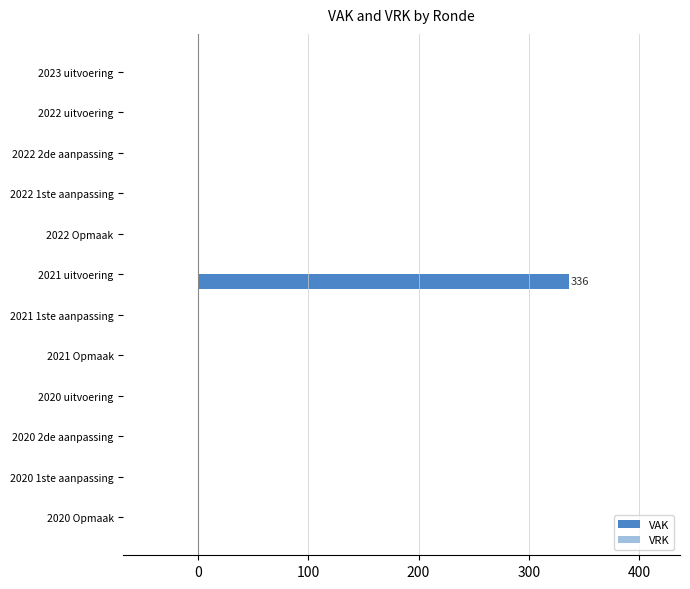

What is the maximum value shown in the chart?

336